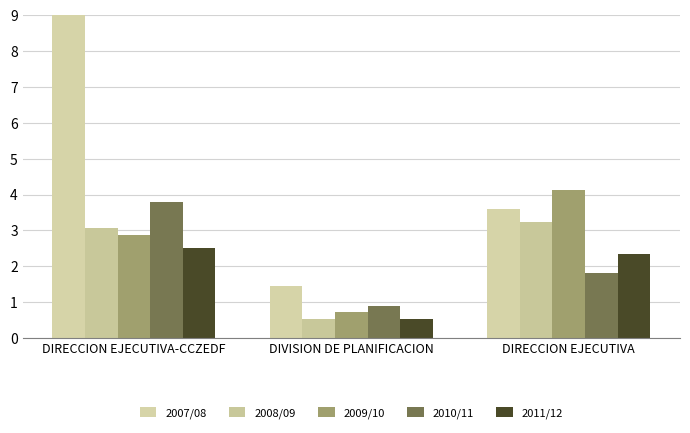

What are all the series names shown in the legend?

2007/08, 2008/09, 2009/10, 2010/11, 2011/12